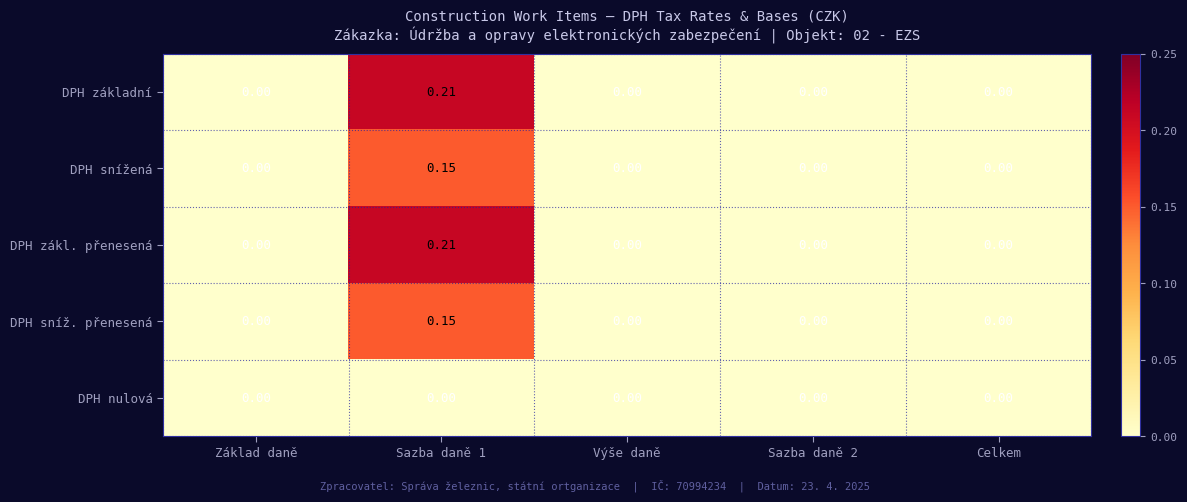

Is the value of DPH základní at Sazba daně 1 greater than the value of DPH nulová at Sazba daně 1?

Yes